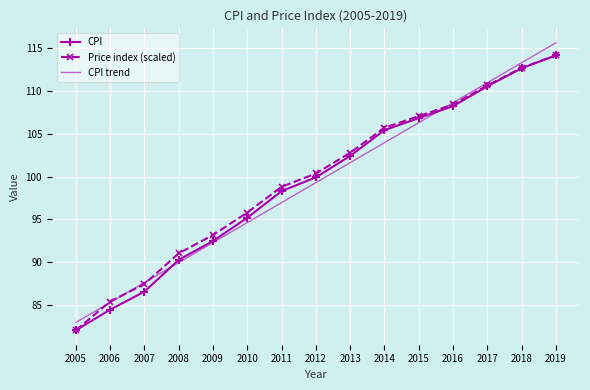

Is the value of CPI trend at 2016 greater than the value of Price index (scaled) at 2019?

No